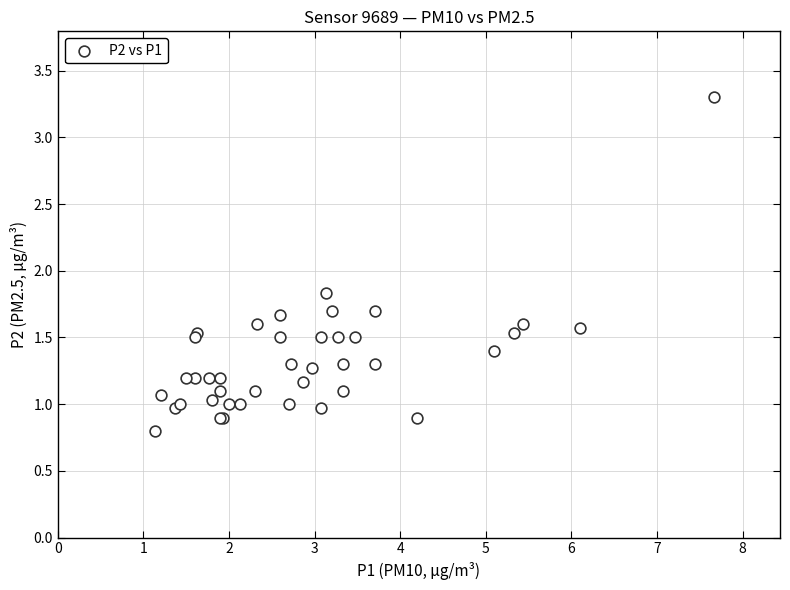

What Y value in the scatter plot is closest to 2?

1.8